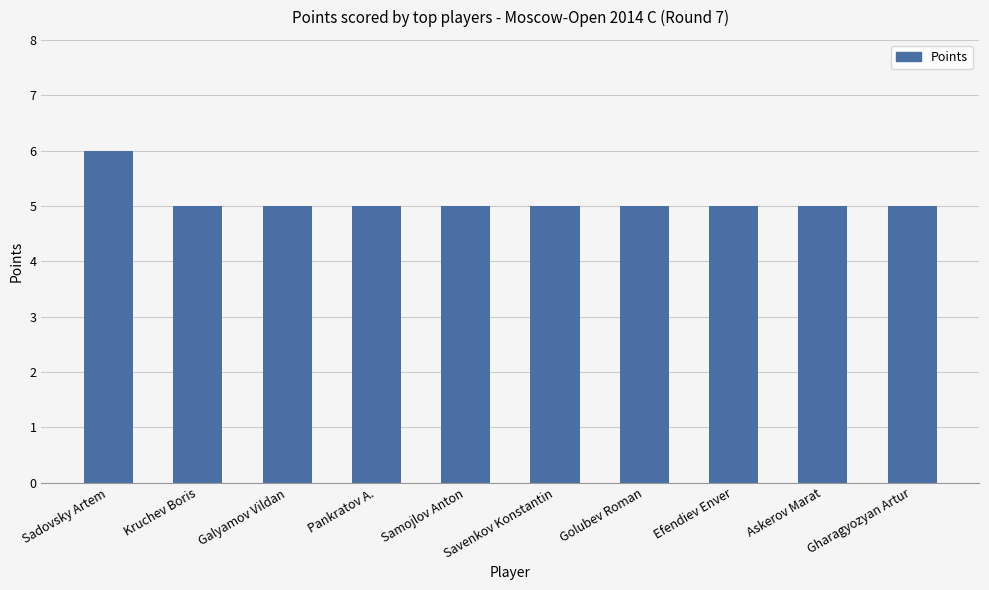

Read the value at Sadovsky Artem.

6